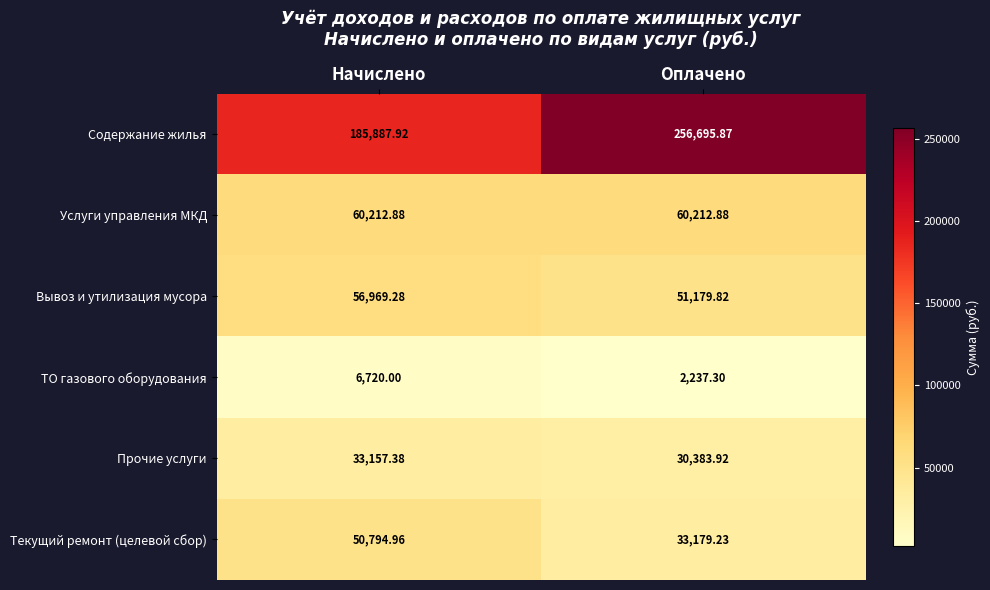

At which label is Вывоз и утилизация мусора closest to 54074?

Оплачено